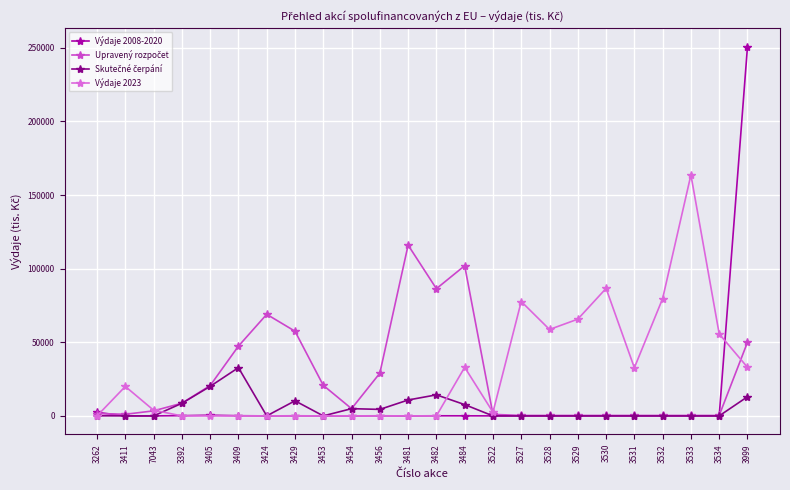

Which series has the widest spread of values?

Výdaje 2008-2020